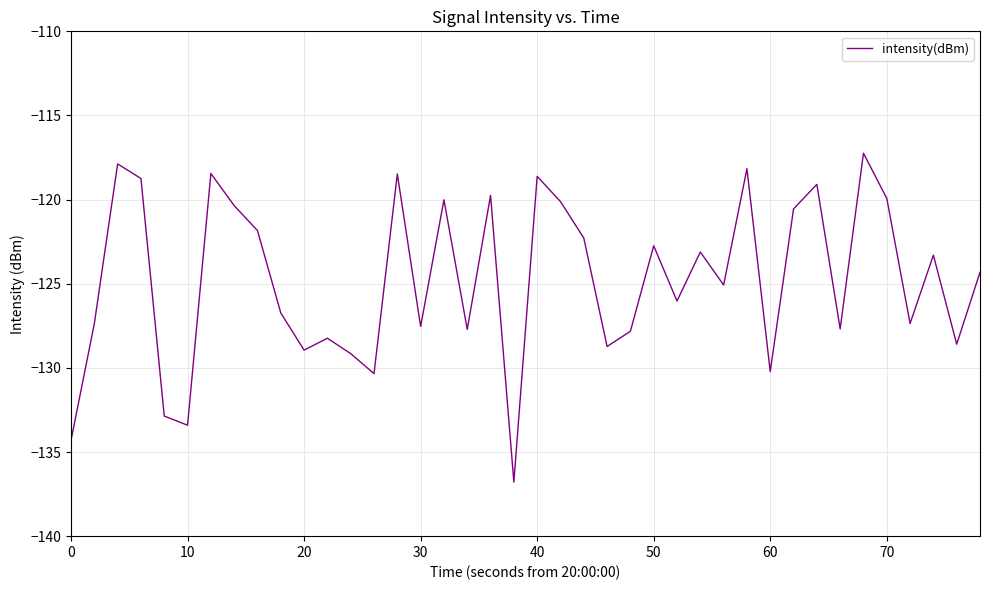

What is the maximum value shown in the chart?

-117.2